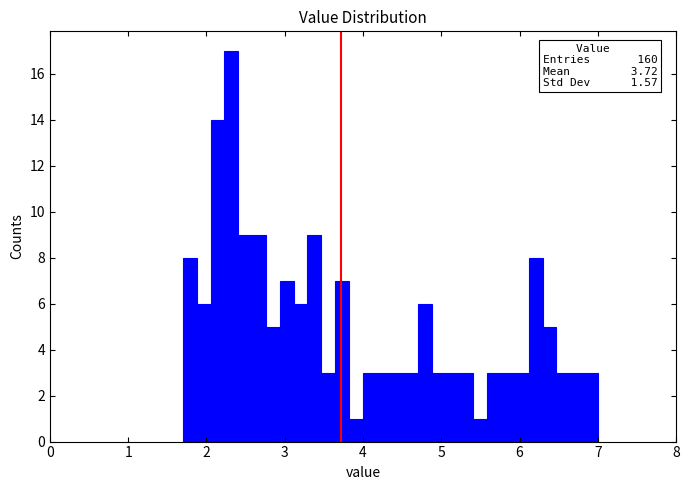

Read against the x-axis, roughly where is the centre of the tallest bar?

2.3